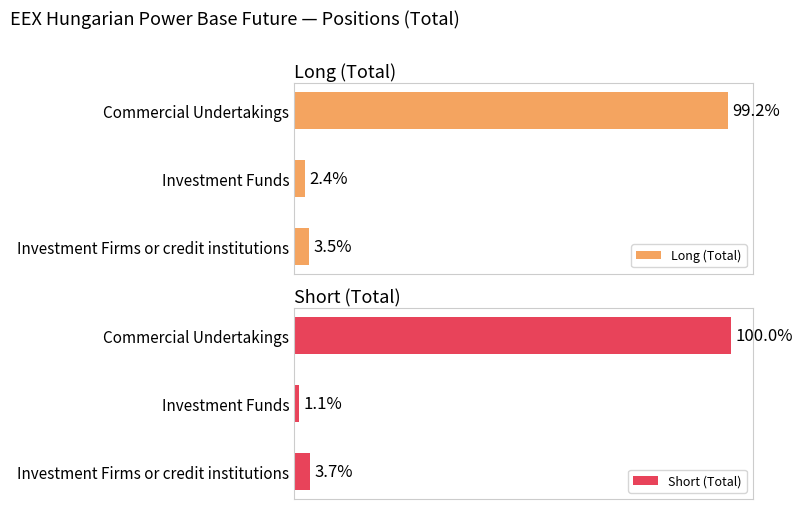

Between 1 and 2, which series saw the biggest shift?

Short (Total)